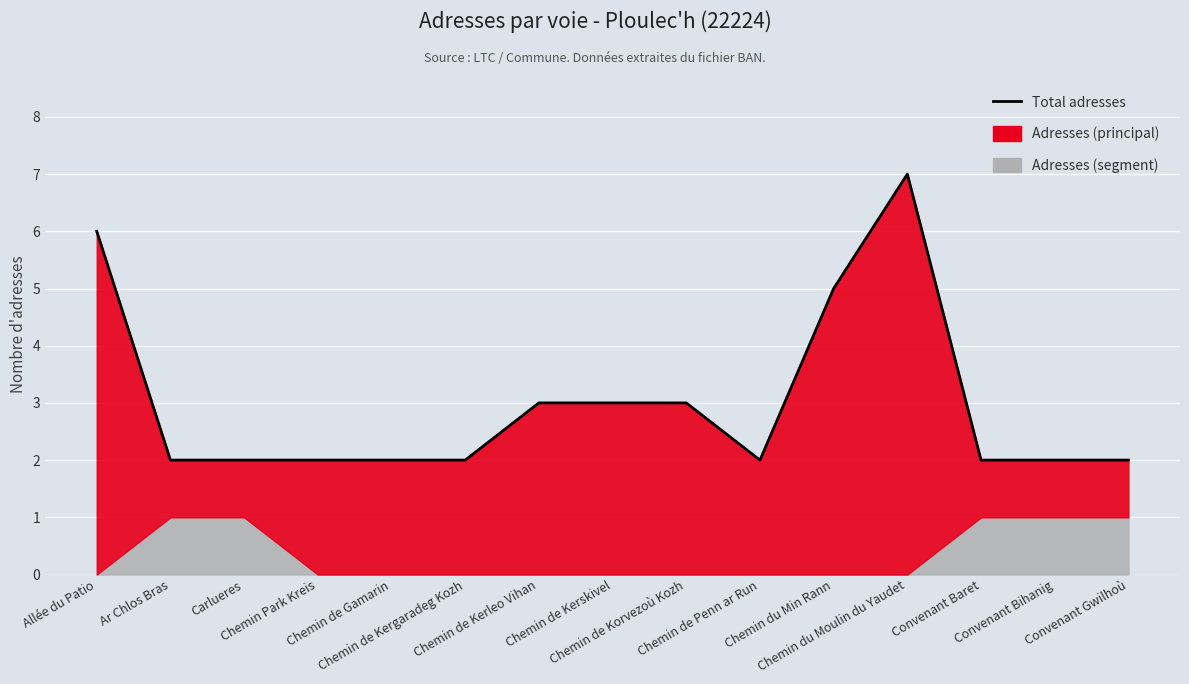

Read the value at Carlueres.

2